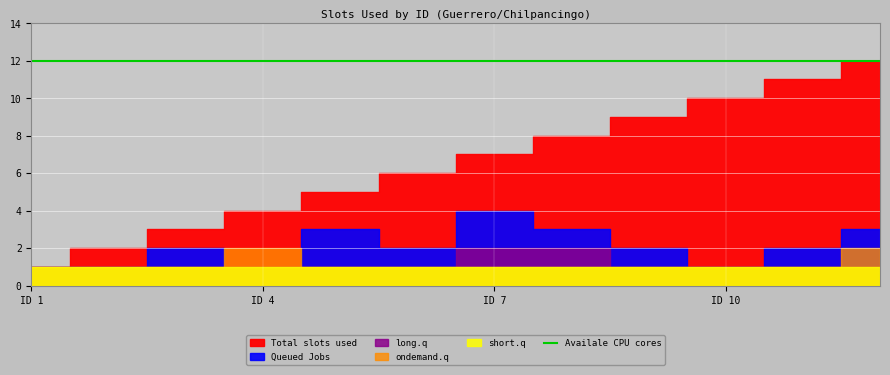

At which category does Queued Jobs reach its first local valley?

4